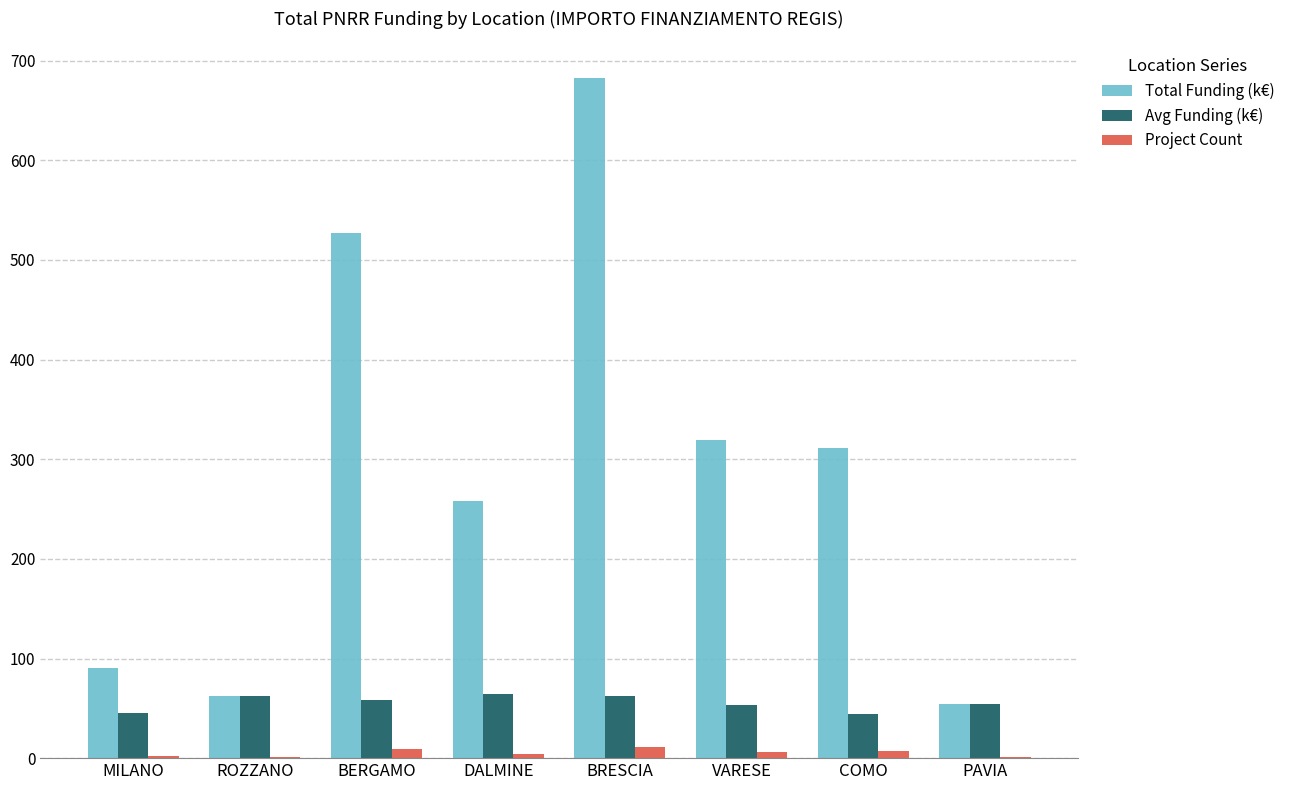

What is the maximum value shown in the chart?

682.5